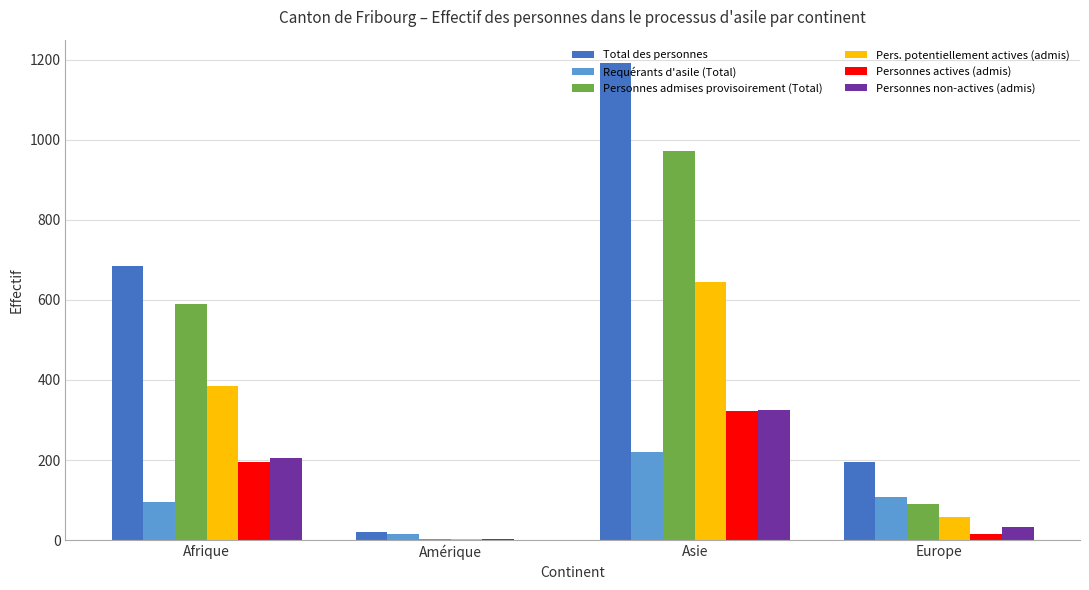

What is the maximum value for Personnes admises provisoirement (Total)?

972